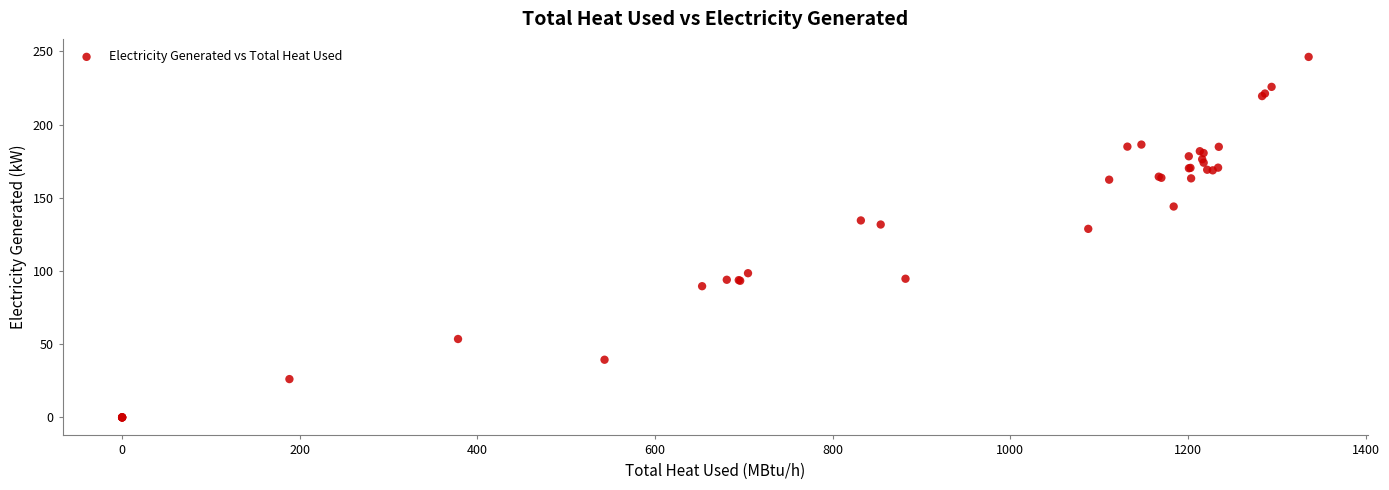

What Y value in the scatter plot is closest to 123?

128.8